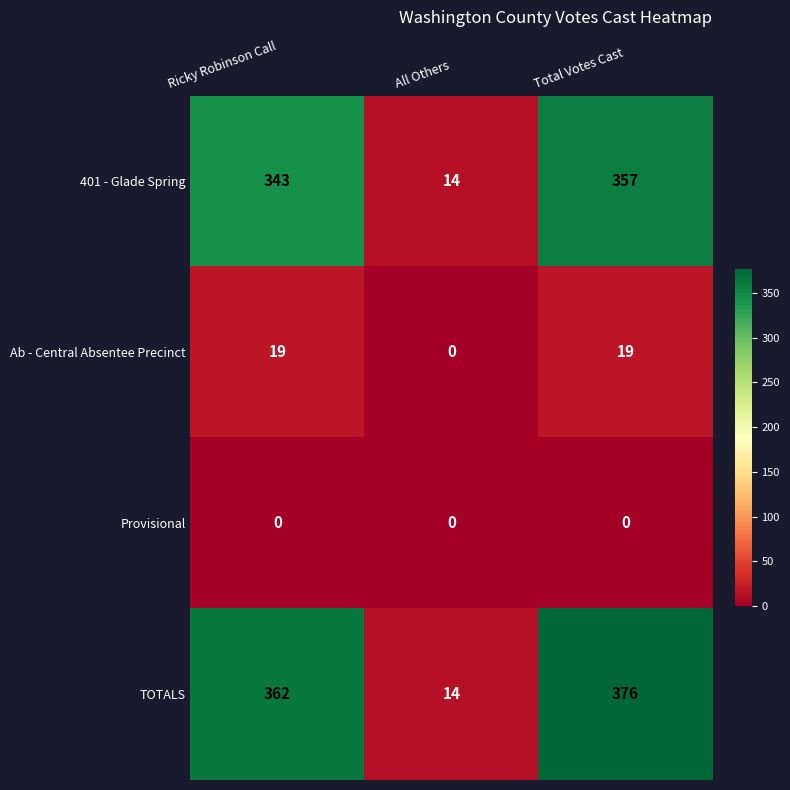

Reading right to left, what are all the values shown in this chart?

401 - Glade Spring: Total Votes Cast=357	All Others=14	Ricky Robinson Call=343
Ab - Central Absentee Precinct: Total Votes Cast=19	All Others=0	Ricky Robinson Call=19
Provisional: Total Votes Cast=0	All Others=0	Ricky Robinson Call=0
TOTALS: Total Votes Cast=376	All Others=14	Ricky Robinson Call=362